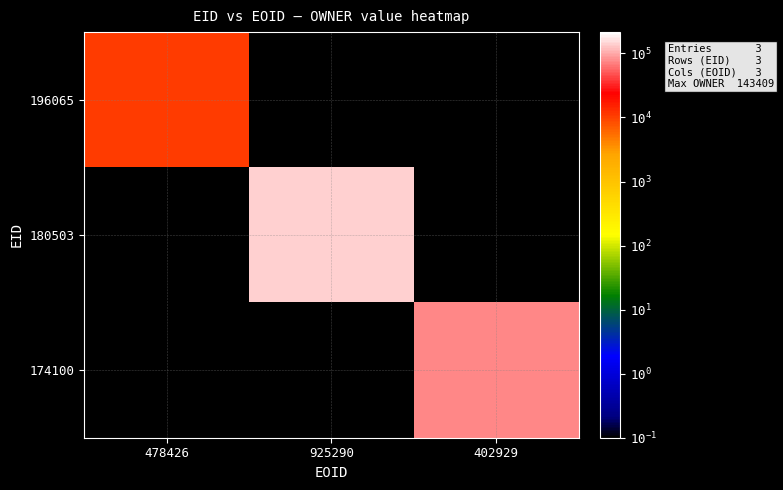

What is the spread (max minus min) of values at 478426?

10738.9